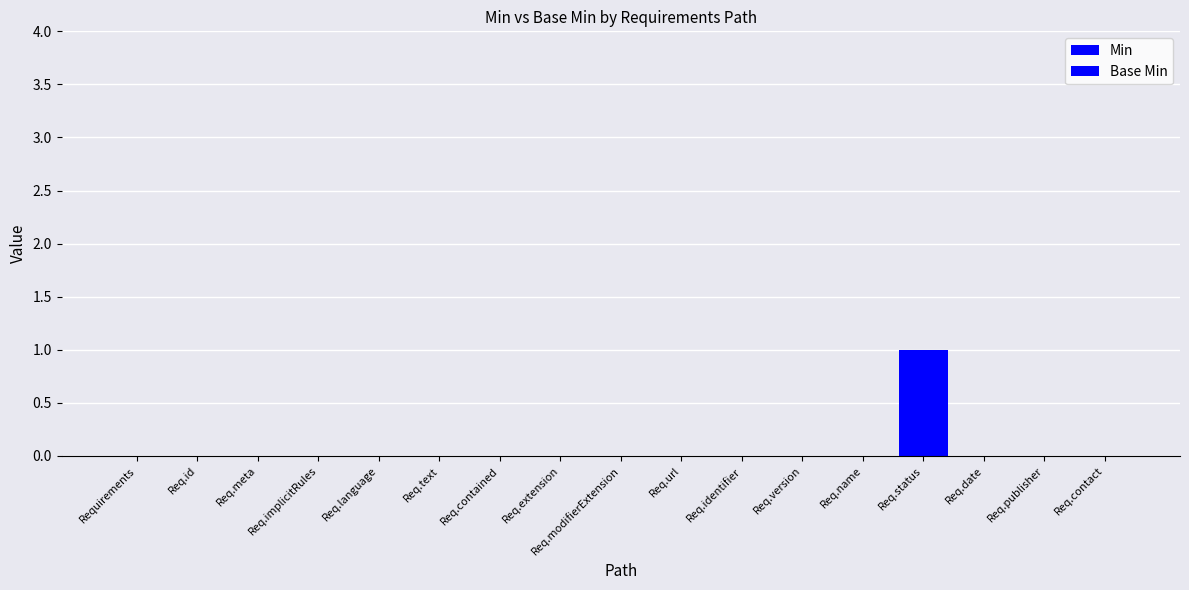

Which series has the largest total across all categories?

Min